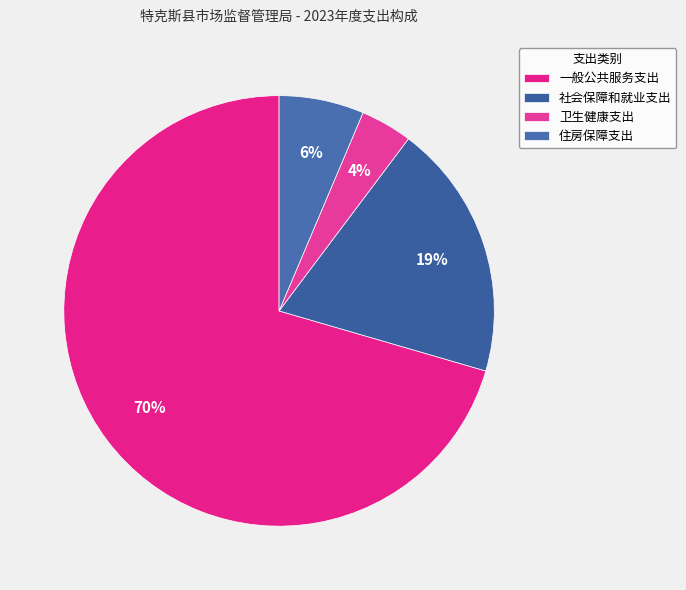

Combined, what portion of the pie is 一般公共服务支出 and 卫生健康支出?

74.4%